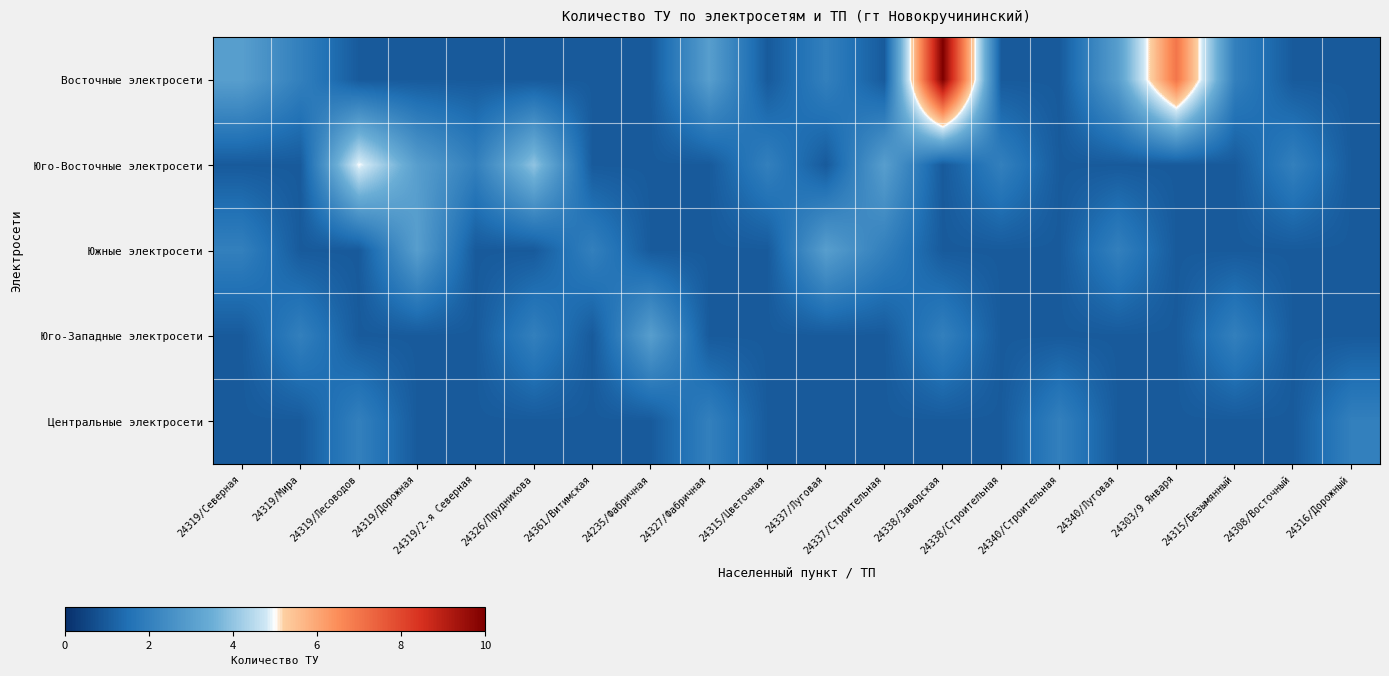

Reading right to left, extract all data points from this chart.

Восточные электросети: 24316/Дорожный=1	24308/Восточный=1	24315/Безымянный=2	24303/9 Января=7	24340/Луговая=3	24340/Строительная=1	24338/Строительная=1	24338/Заводская=10	24337/Строительная=1	24337/Луговая=2	24315/Цветочная=1	24327/Фабричная=3	24235/Фабричная=1	24361/Витимская=1	24326/Прудникова=1	24319/2-я Северная=1	24319/Дорожная=1	24319/Лесоводов=1	24319/Мира=2	24319/Северная=3
Юго-Восточные электросети: 24316/Дорожный=1	24308/Восточный=2	24315/Безымянный=1	24303/9 Января=1	24340/Луговая=1	24340/Строительная=1	24338/Строительная=2	24338/Заводская=1	24337/Строительная=3	24337/Луговая=1	24315/Цветочная=2	24327/Фабричная=1	24235/Фабричная=1	24361/Витимская=1	24326/Прудникова=4	24319/2-я Северная=2	24319/Дорожная=3	24319/Лесоводов=5	24319/Мира=1	24319/Северная=1
Южные электросети: 24316/Дорожный=1	24308/Восточный=1	24315/Безымянный=1	24303/9 Января=1	24340/Луговая=2	24340/Строительная=1	24338/Строительная=1	24338/Заводская=1	24337/Строительная=2	24337/Луговая=3	24315/Цветочная=1	24327/Фабричная=1	24235/Фабричная=1	24361/Витимская=2	24326/Прудникова=1	24319/2-я Северная=1	24319/Дорожная=3	24319/Лесоводов=1	24319/Мира=1	24319/Северная=2
Юго-Западные электросети: 24316/Дорожный=1	24308/Восточный=1	24315/Безымянный=2	24303/9 Января=1	24340/Луговая=1	24340/Строительная=1	24338/Строительная=1	24338/Заводская=2	24337/Строительная=1	24337/Луговая=1	24315/Цветочная=1	24327/Фабричная=1	24235/Фабричная=3	24361/Витимская=1	24326/Прудникова=2	24319/2-я Северная=1	24319/Дорожная=1	24319/Лесоводов=1	24319/Мира=2	24319/Северная=1
Центральные электросети: 24316/Дорожный=2	24308/Восточный=1	24315/Безымянный=1	24303/9 Января=1	24340/Луговая=1	24340/Строительная=2	24338/Строительная=1	24338/Заводская=1	24337/Строительная=1	24337/Луговая=1	24315/Цветочная=1	24327/Фабричная=2	24235/Фабричная=1	24361/Витимская=1	24326/Прудникова=1	24319/2-я Северная=1	24319/Дорожная=1	24319/Лесоводов=2	24319/Мира=1	24319/Северная=1